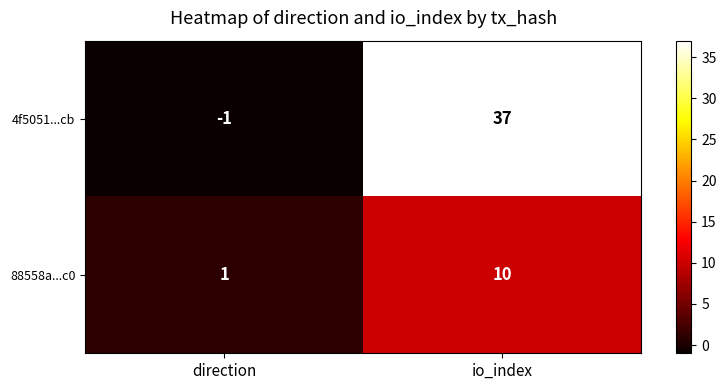

What value does the 88558a...c0 series have at io_index?

10